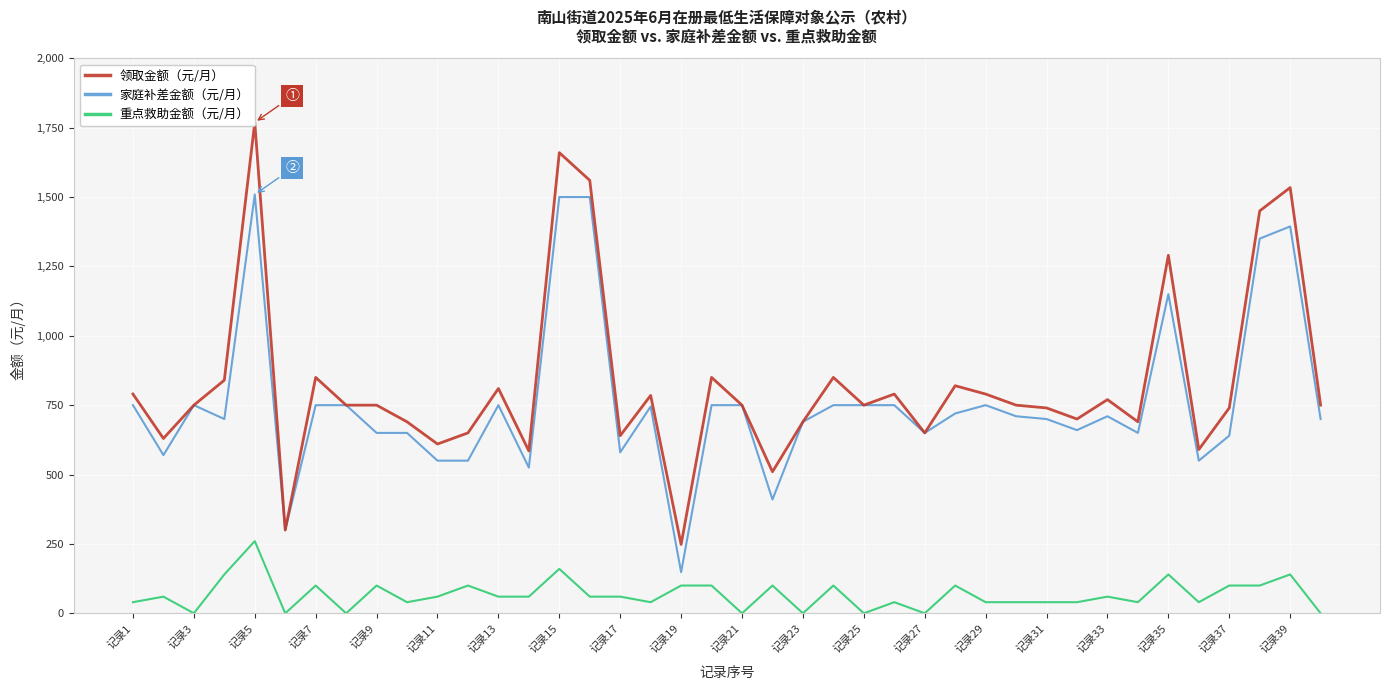

True or false: 重点救助金额（元/月） and 家庭补差金额（元/月） intersect in this chart.

False